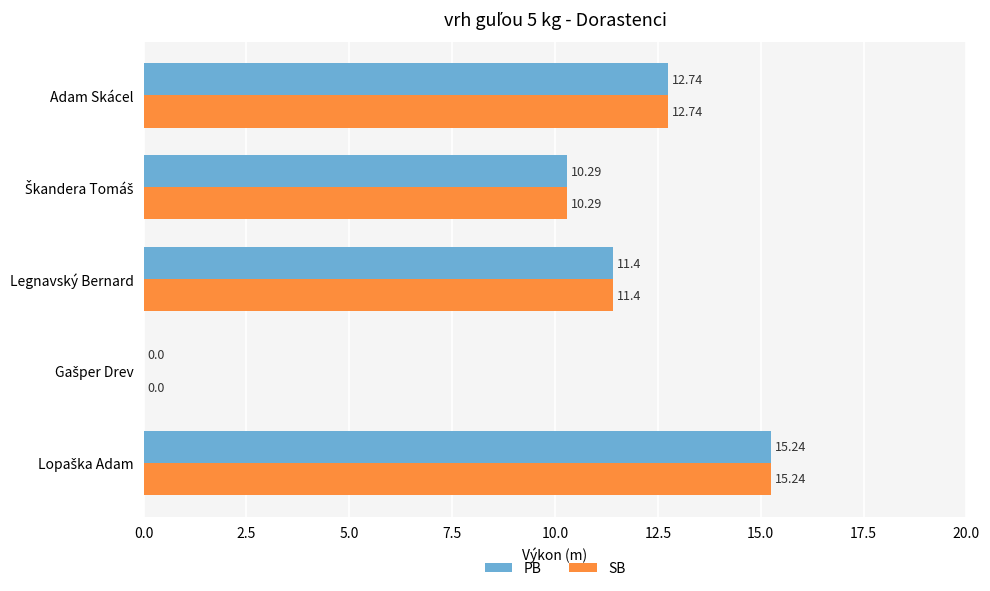

What is the sum of all SB values?

49.7